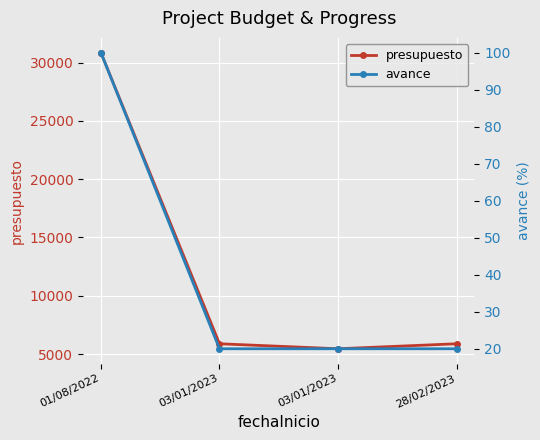

What is the sum of all avance values?

160.0